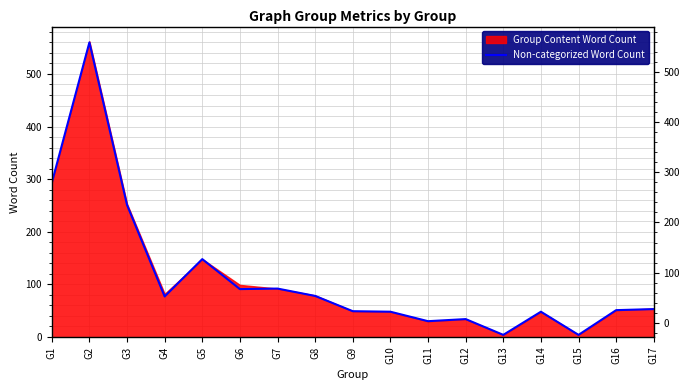

What is the difference between the maximum and second lowest values?

556